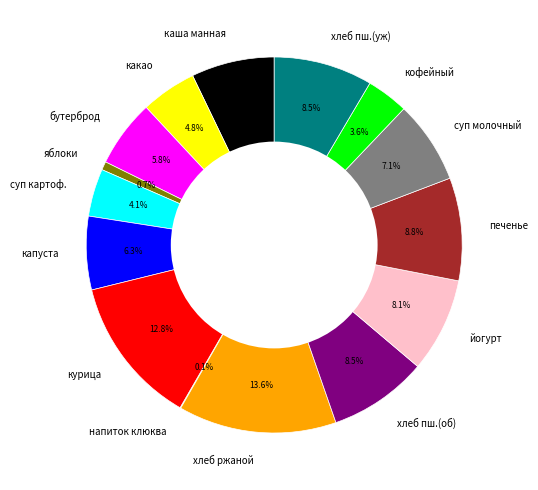

Between суп картоф. and хлеб пш.(об), which is larger?

хлеб пш.(об)